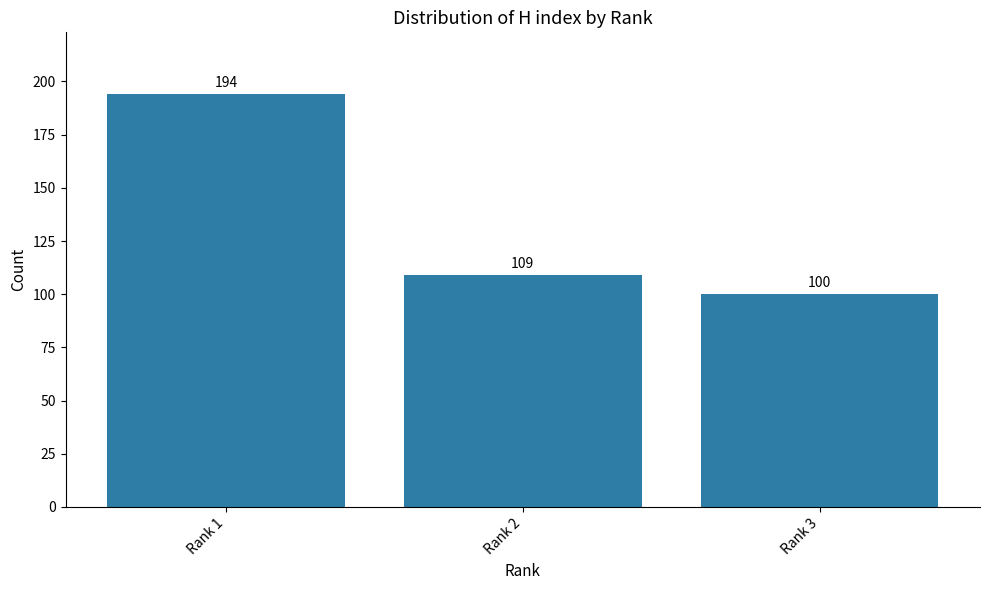

Which label corresponds to the largest value in the chart?

Rank 1